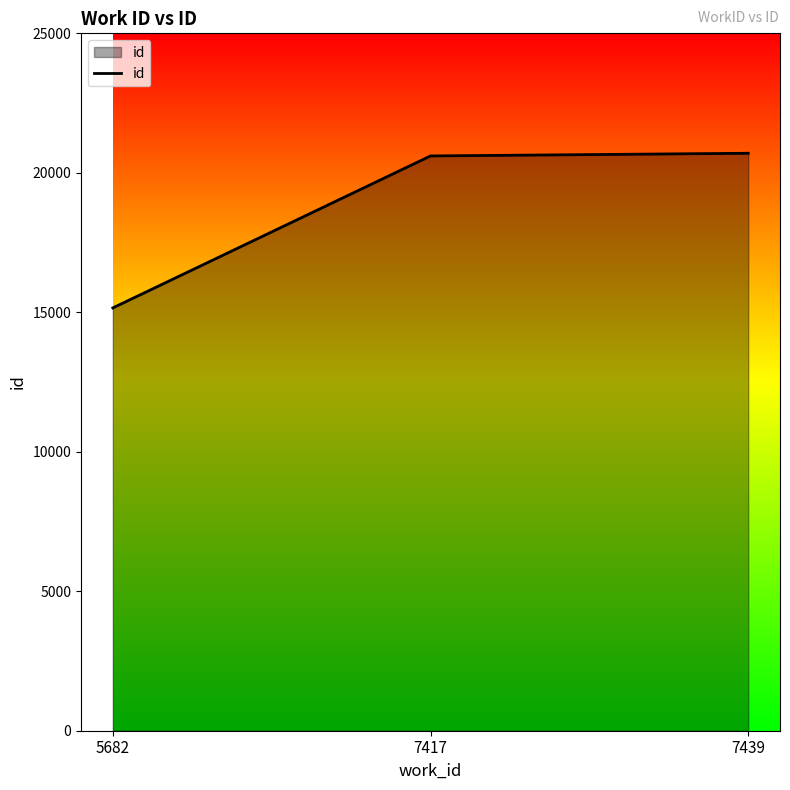

Is it true that the value at 7417 is 20605?

True